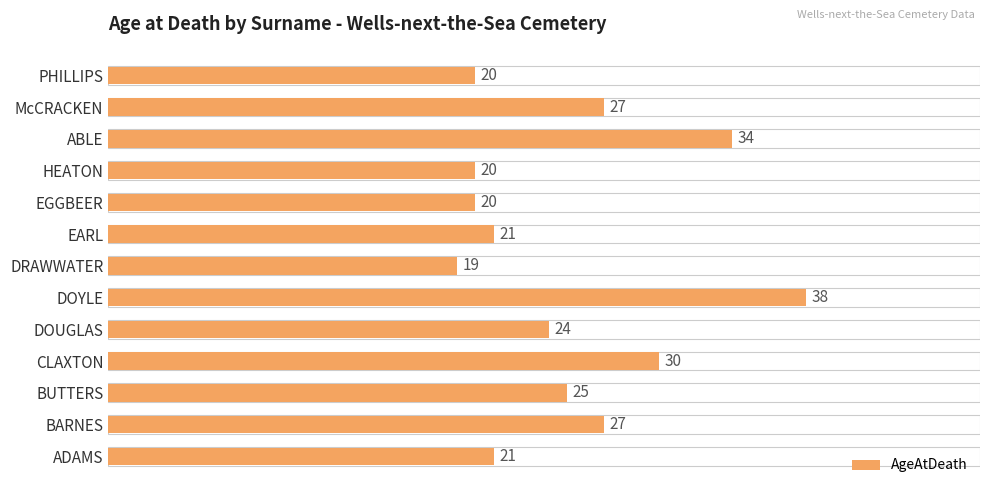

Reading bottom to top, extract all data points from this chart.

21	27	25	30	24	38	19	21	20	20	34	27	20